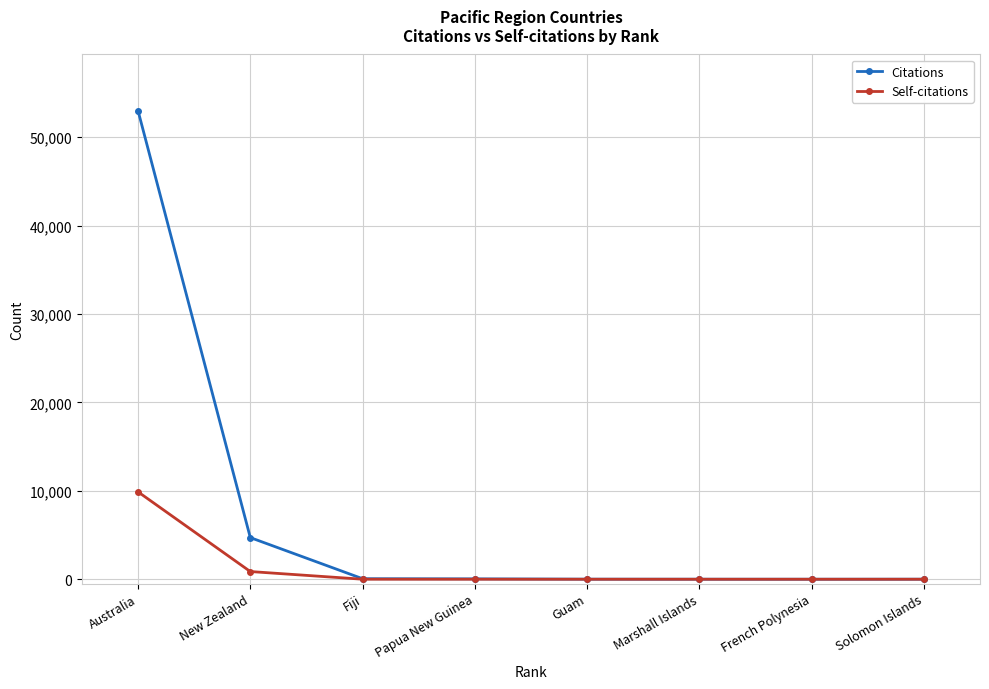

Is it true that Self-citations equals 0 at Marshall Islands?

True